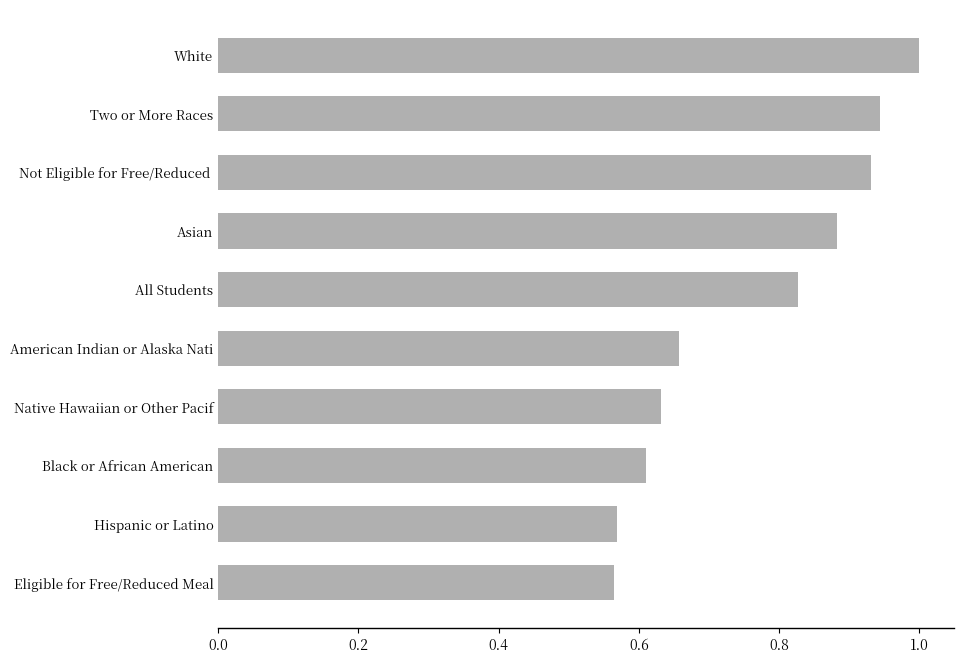

What is the difference between the values at Two or More Races and Black or African American?

0.3